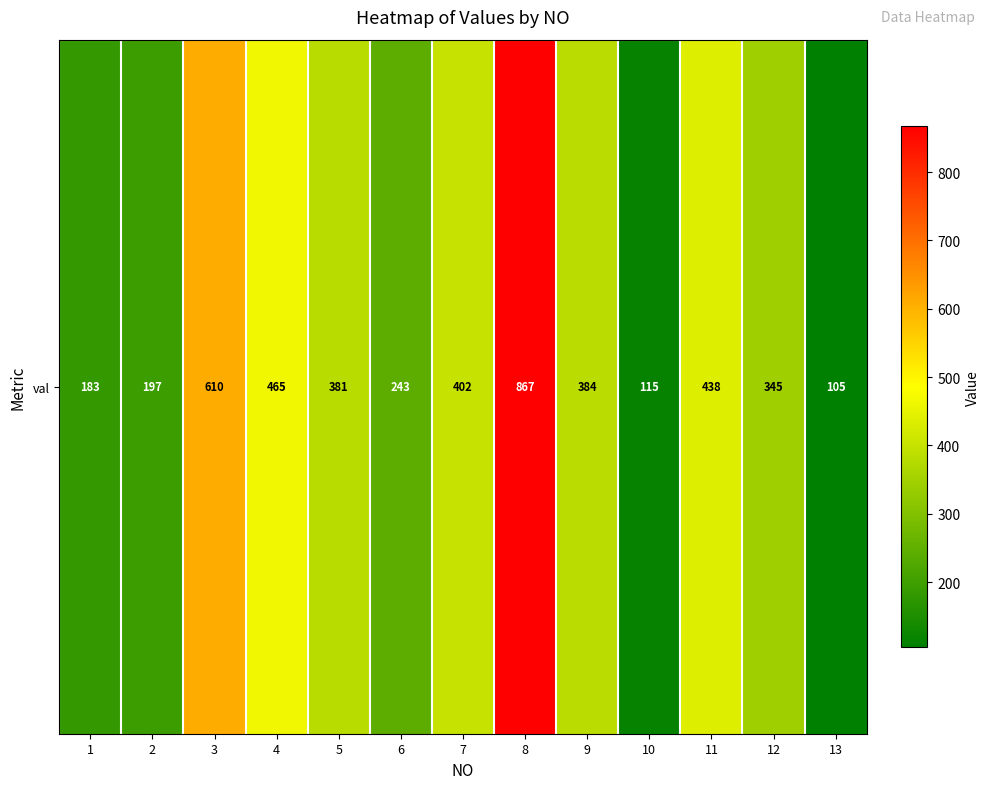

Reading left to right, what are all the values shown in this chart?

1=183	2=197	3=610	4=465	5=381	6=243	7=402	8=867	9=384	10=115	11=438	12=345	13=105